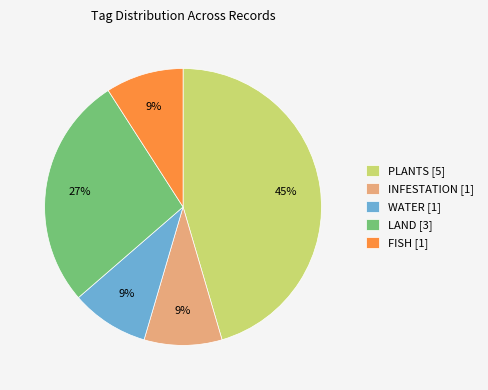

Is the sum of LAND [3] and FISH [1] greater than half?

No